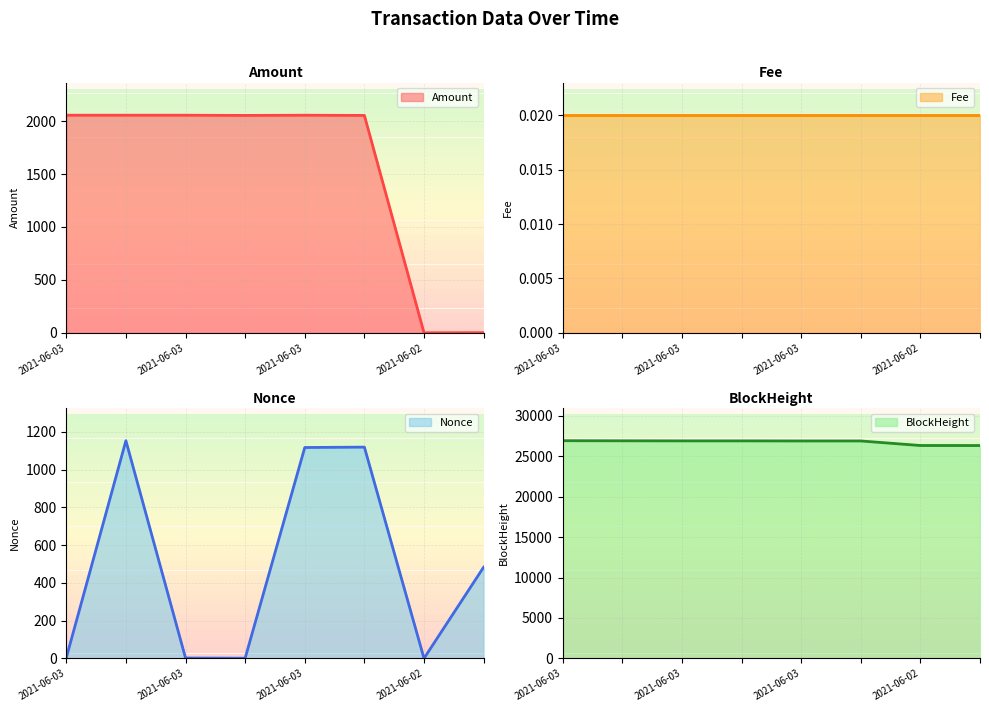

Which series has the largest range (max minus min)?

Amount